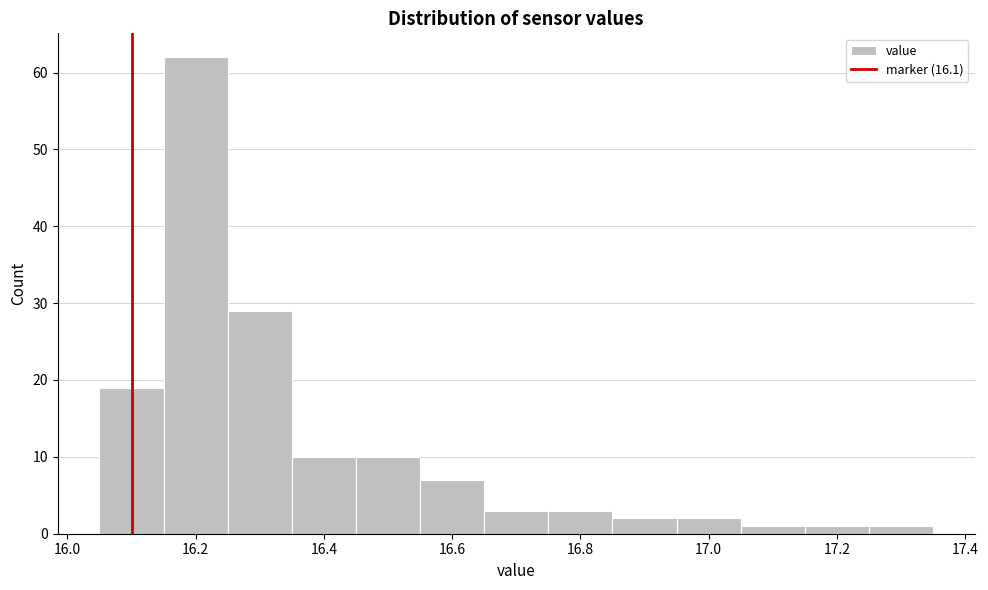

How tall is the bar that spans 17.15 to 17.25 on the x-axis? Neither the bar edges nor the heights are printed on the chart, so give them approximately, as read against the axes.

1